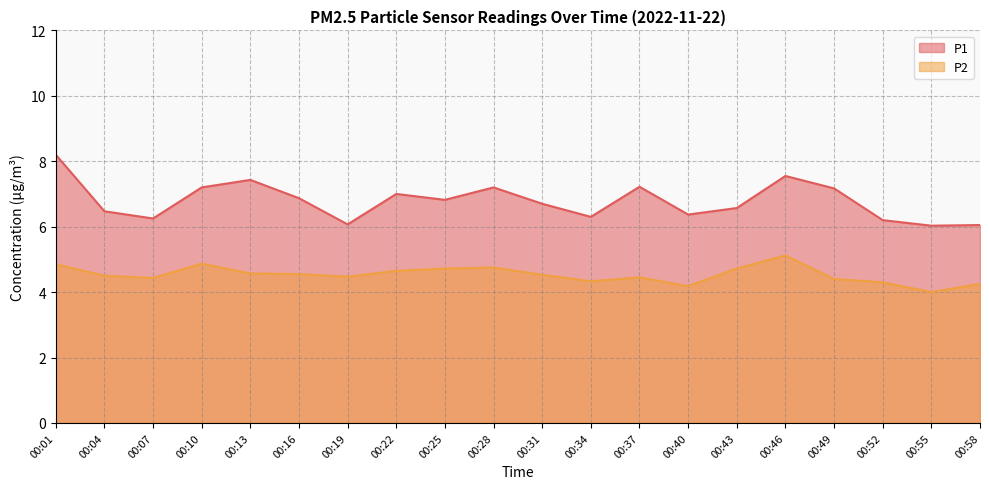

How many distinct data groups are displayed?

2